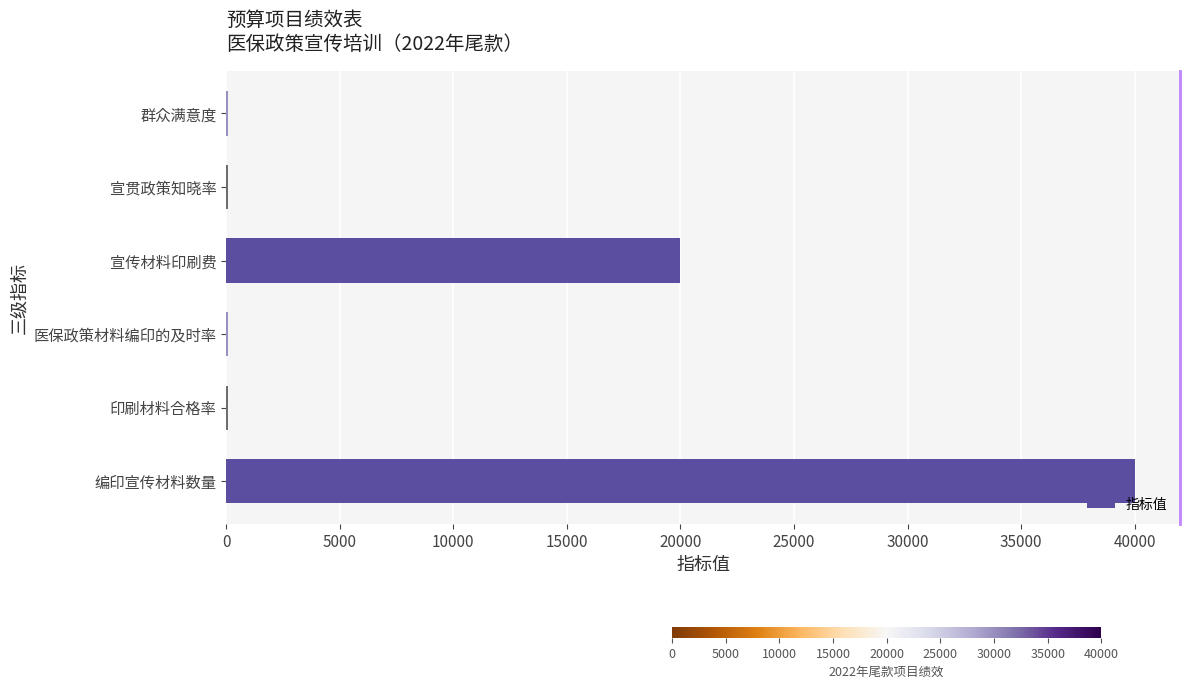

How many categories are shown in the chart?

6